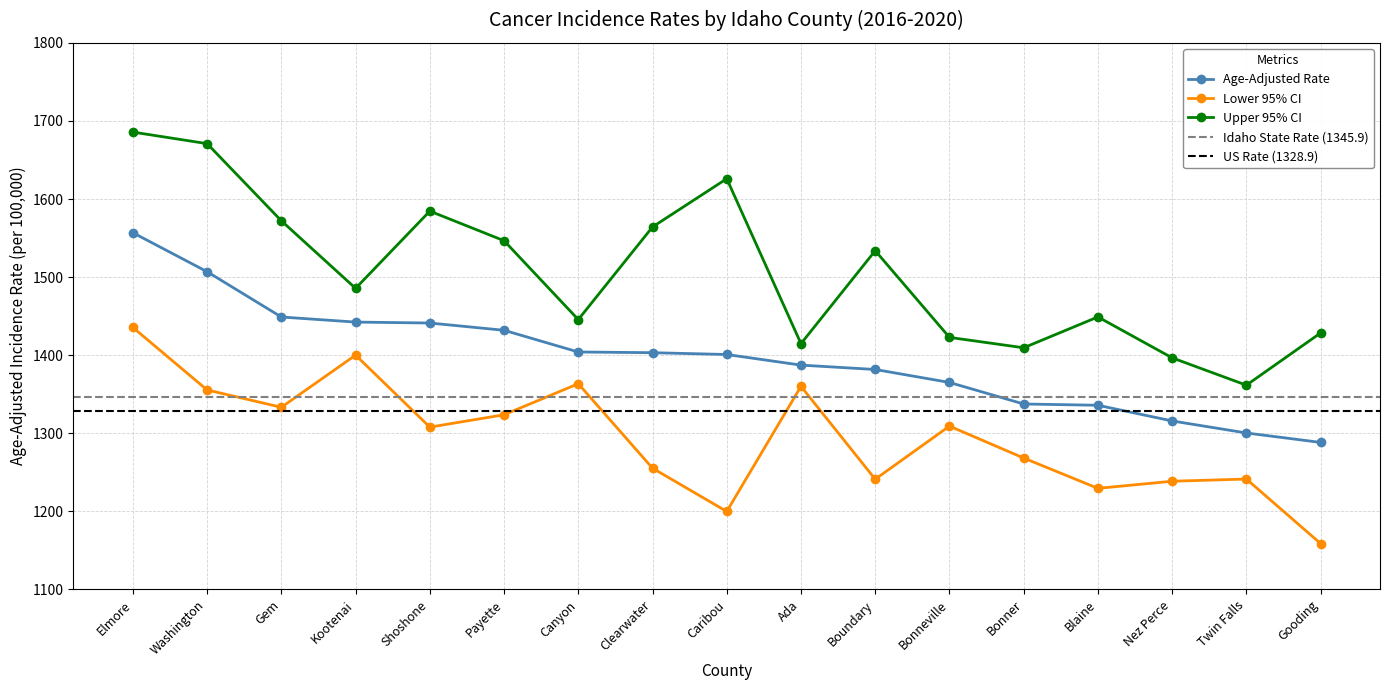

Which series changed the most between Elmore and Washington?

Lower 95% CI